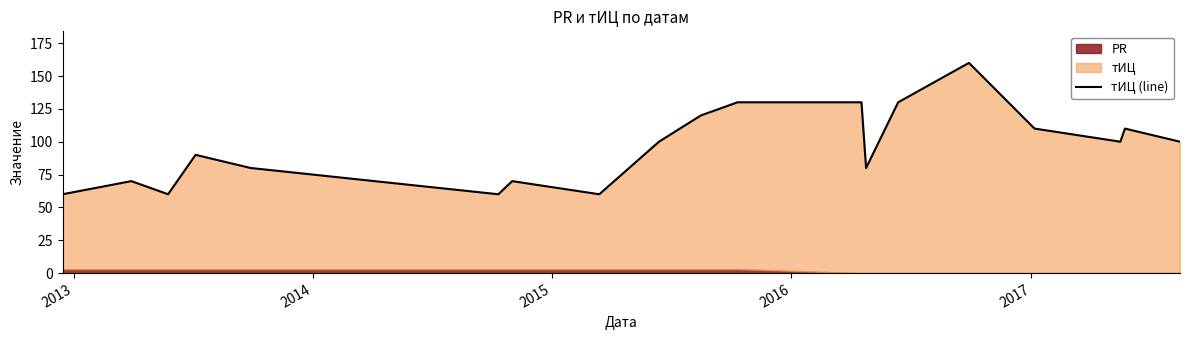

How many lines are shown in the chart?

1